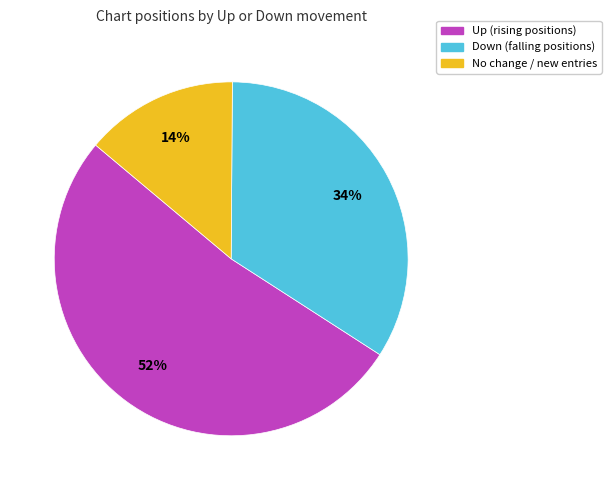

To the nearest percent, what is the difference between the largest and smallest slice percentages?

38%